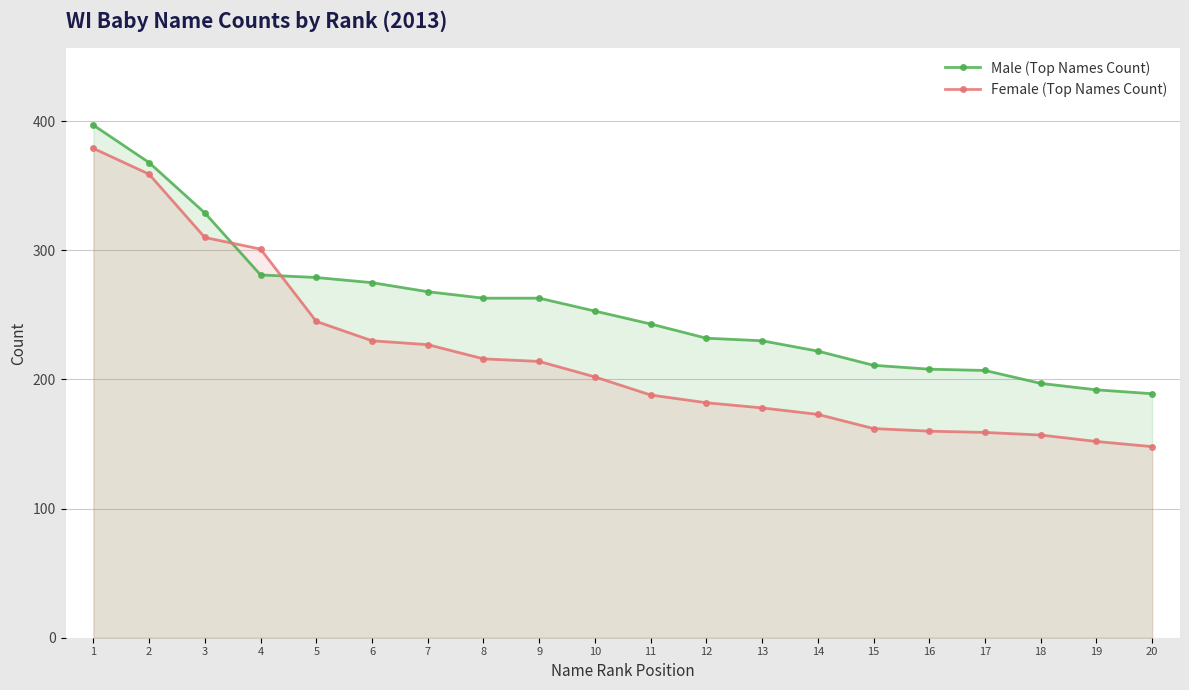

How many lines are shown in the chart?

2